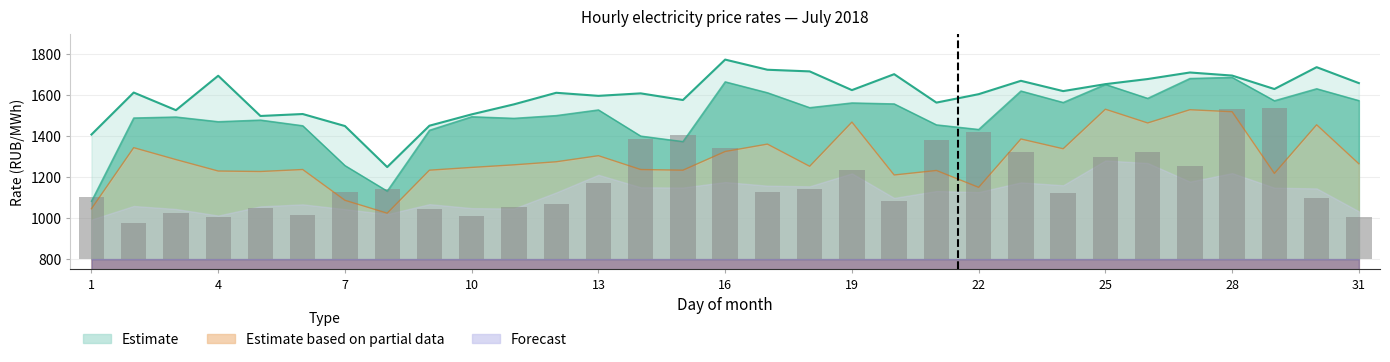

What is the total value across all series at 24?

4843.0